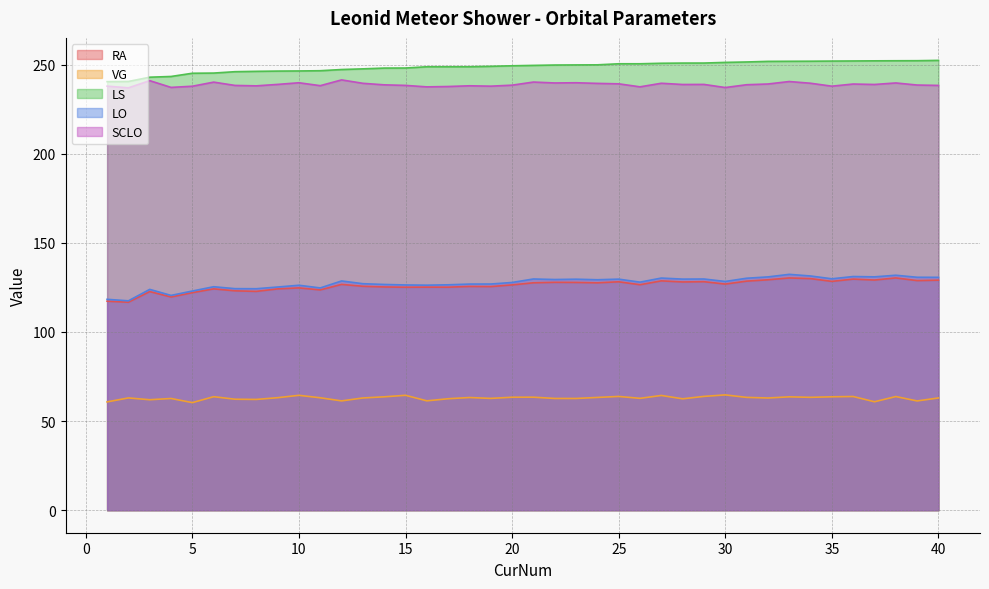

Is it true that LO equals 117.5 at 2?

True